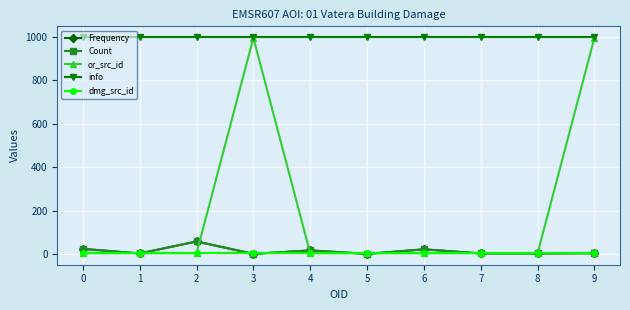

Which series has the widest spread of values?

or_src_id